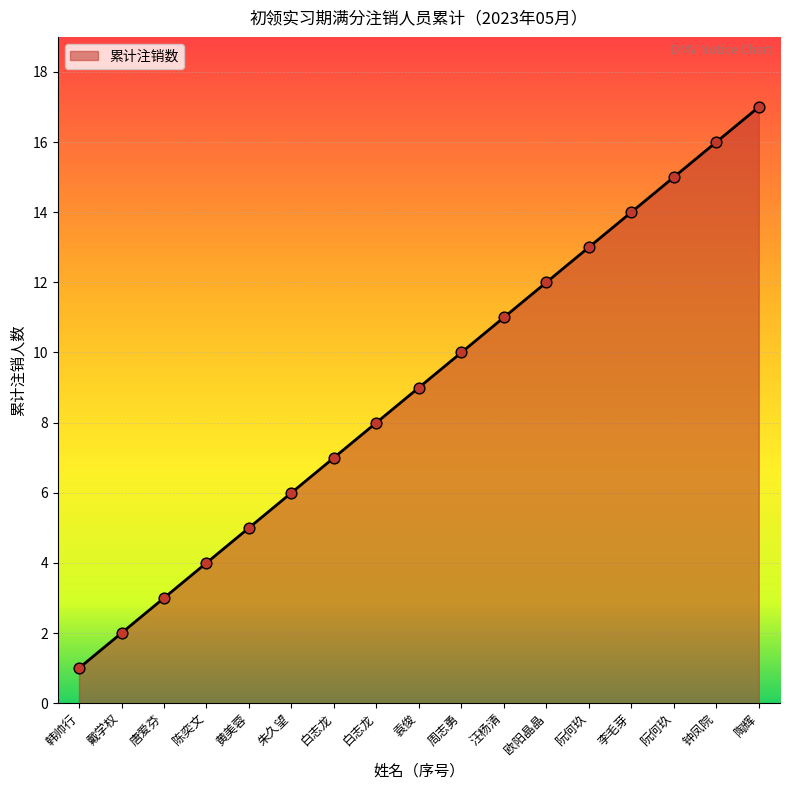

Approximately how many times larger is the value at 黄美蓉 compared to 白志龙?

0.6